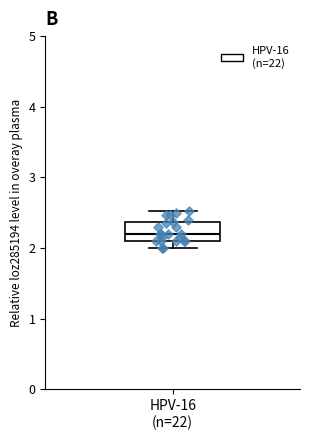

Where does the upper whisker of the box for HPV-16 (n=22) end on the y-axis? The values are not printed on the chart, so give them approximately, as read against the axis.

2.5